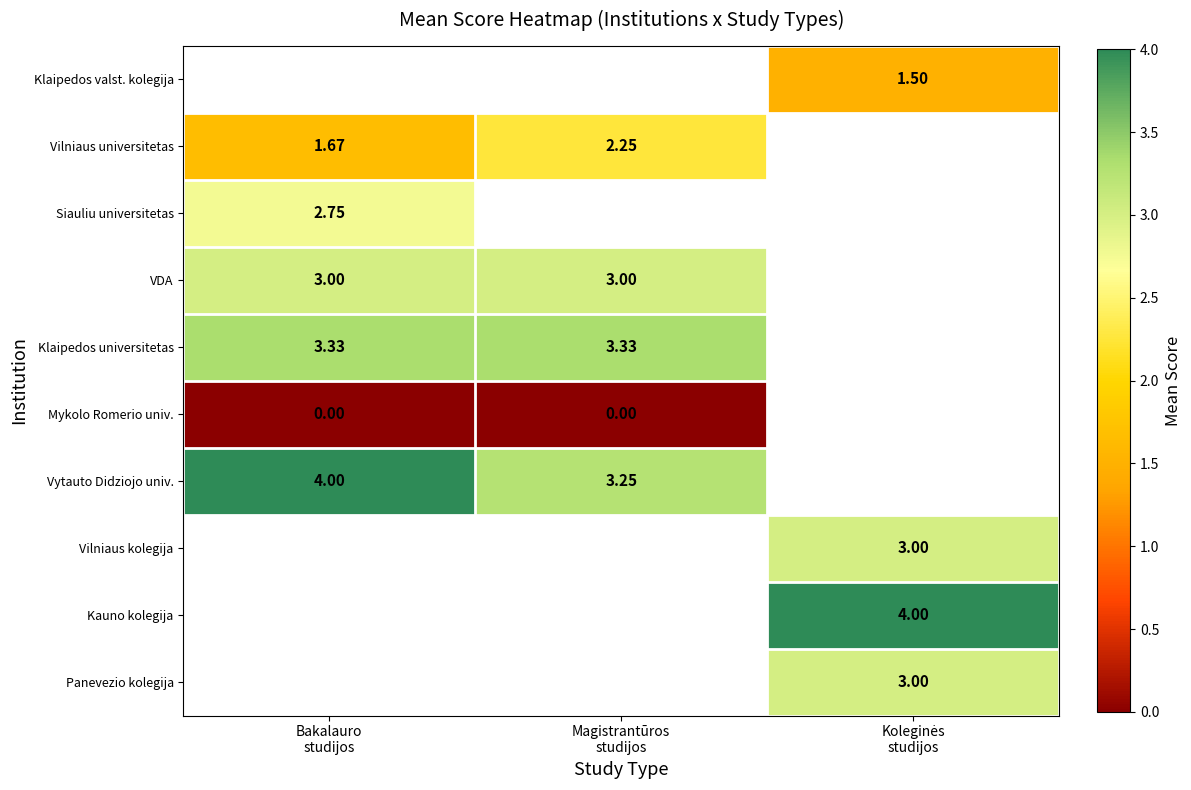

How many positive values does the Vilniaus universitetas series have?

2